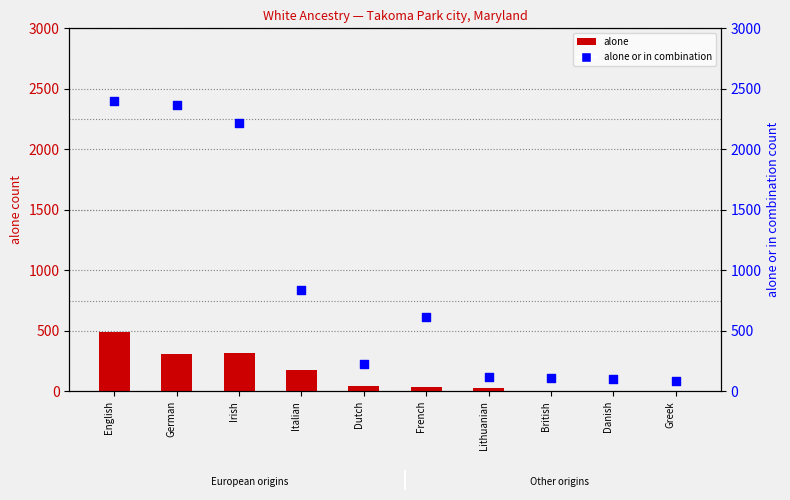

Which series has the largest total across all categories?

alone or in combination